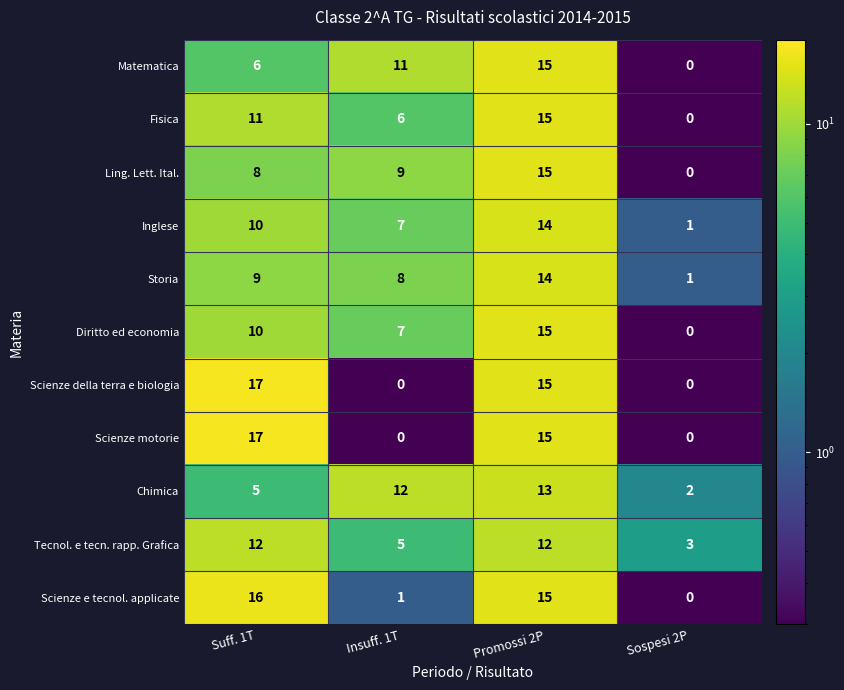

List the labels in order of Chimica value, smallest first.

Sospesi 2P, Suff. 1T, Insuff. 1T, Promossi 2P